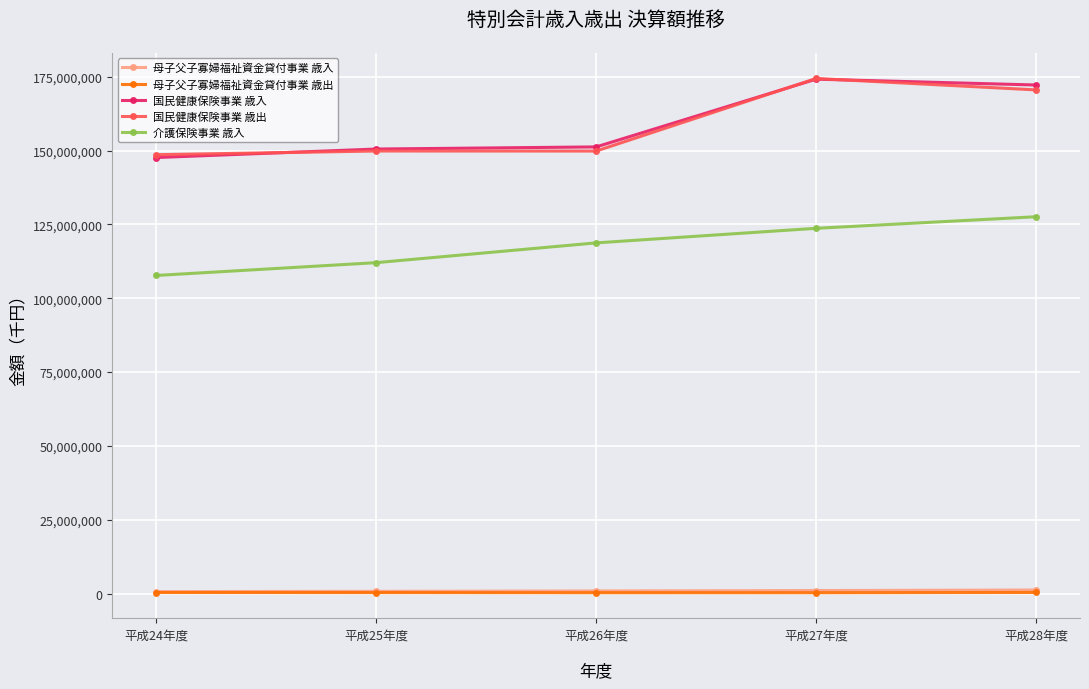

Which label corresponds to the largest value in the chart?

平成27年度